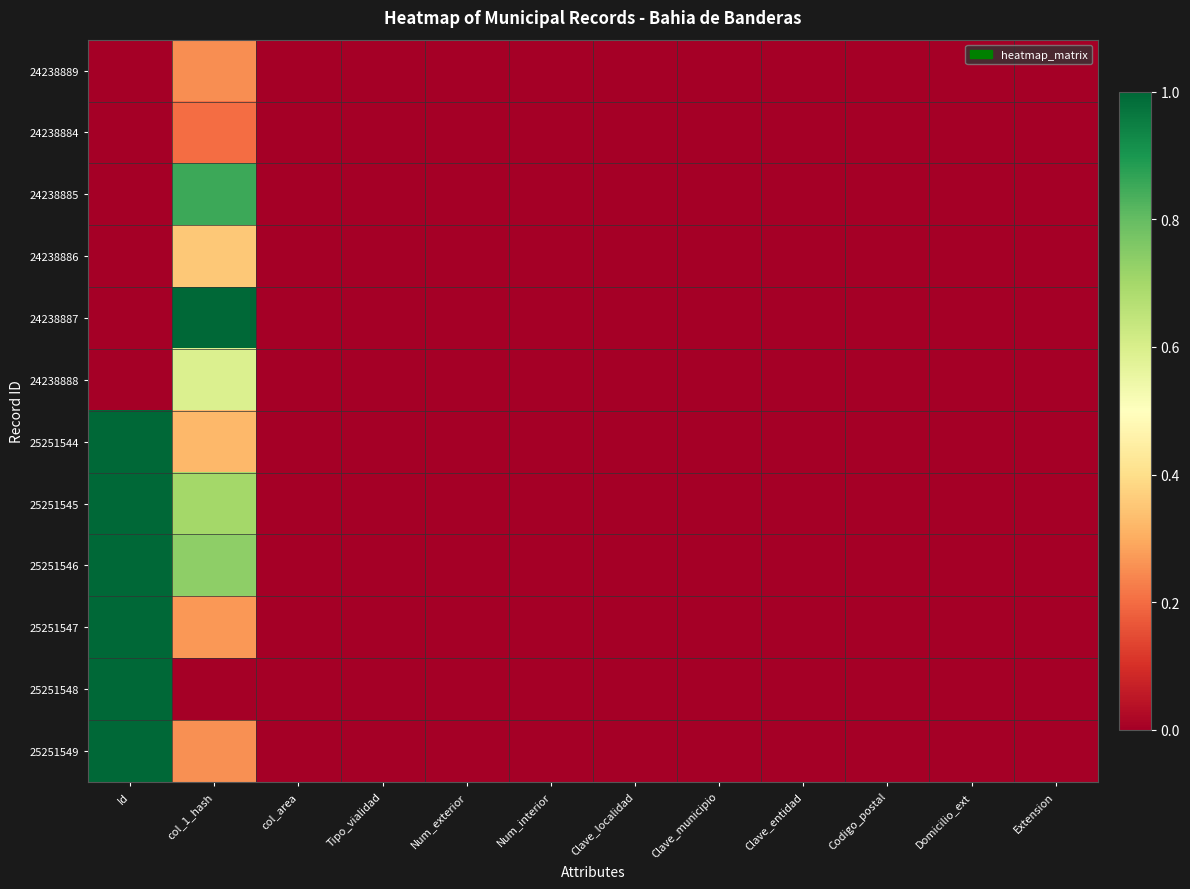

Which label corresponds to the smallest value in the chart?

col_area